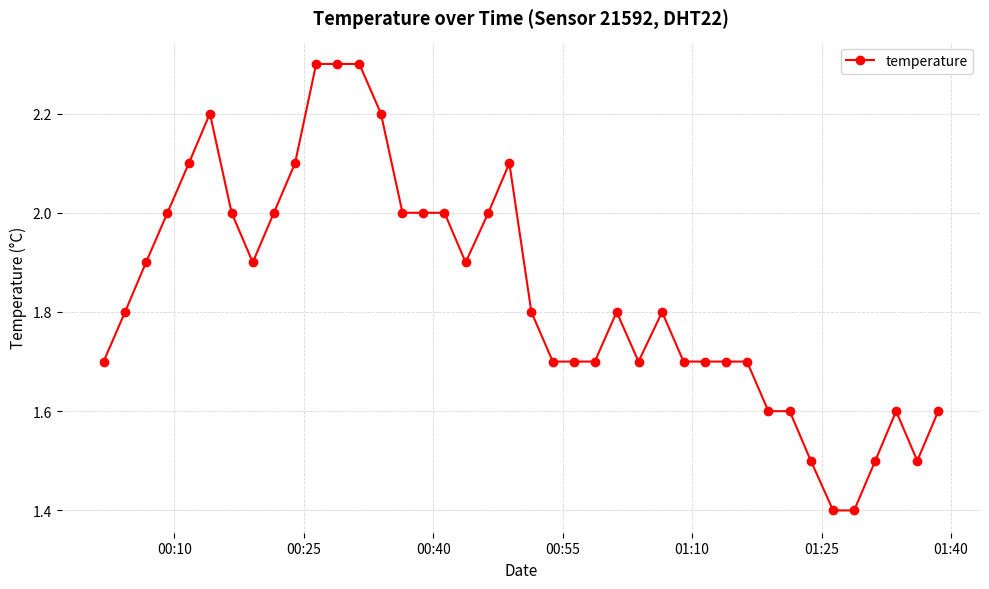

What is the value of the 39th point from the left?

1.5